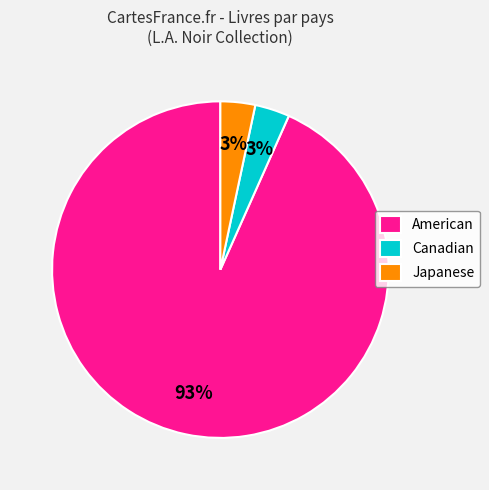

Is the sum of Japanese and Canadian greater than half?

No